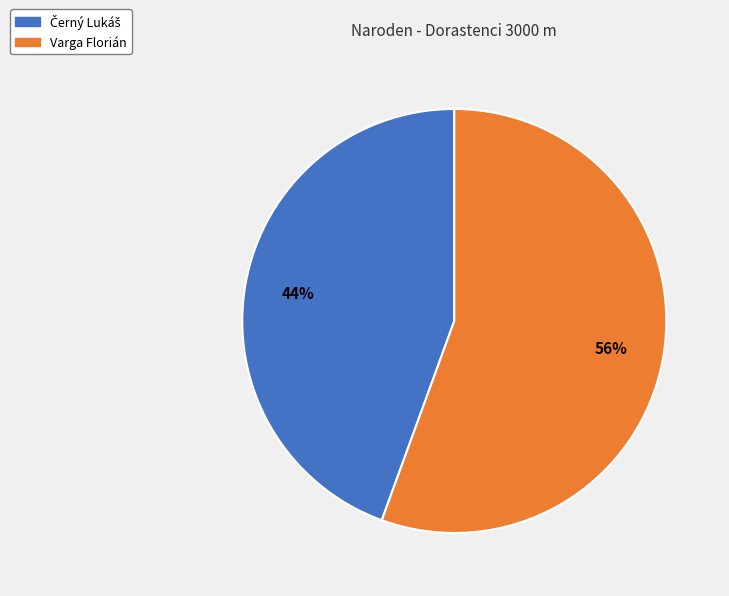

How many segments does this pie chart have?

2